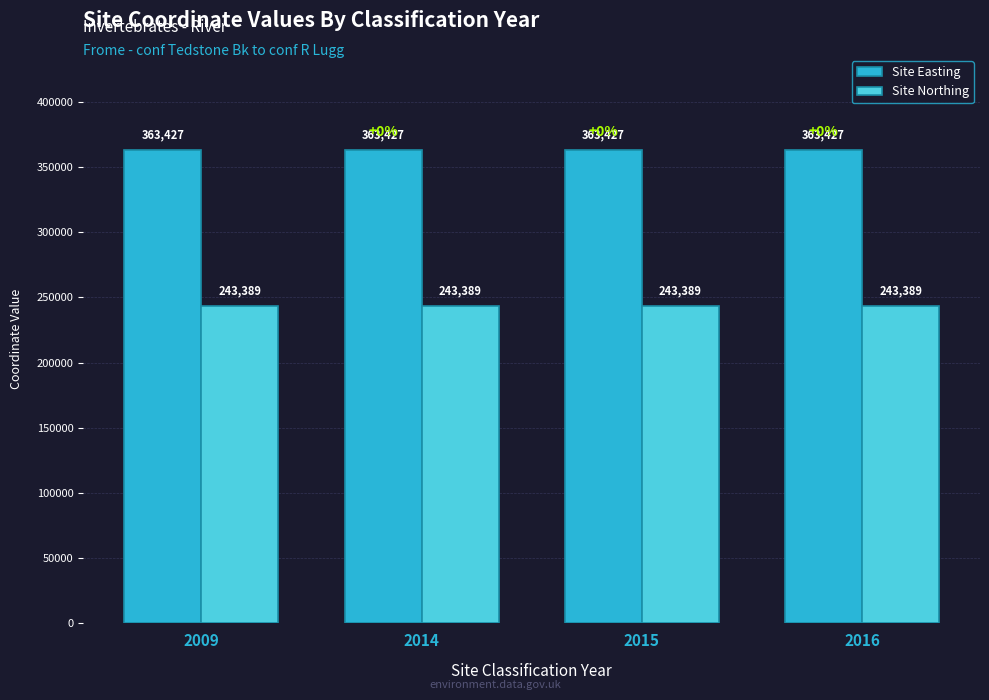

The value of Site Easting at 2015 is 512648. True or false?

False